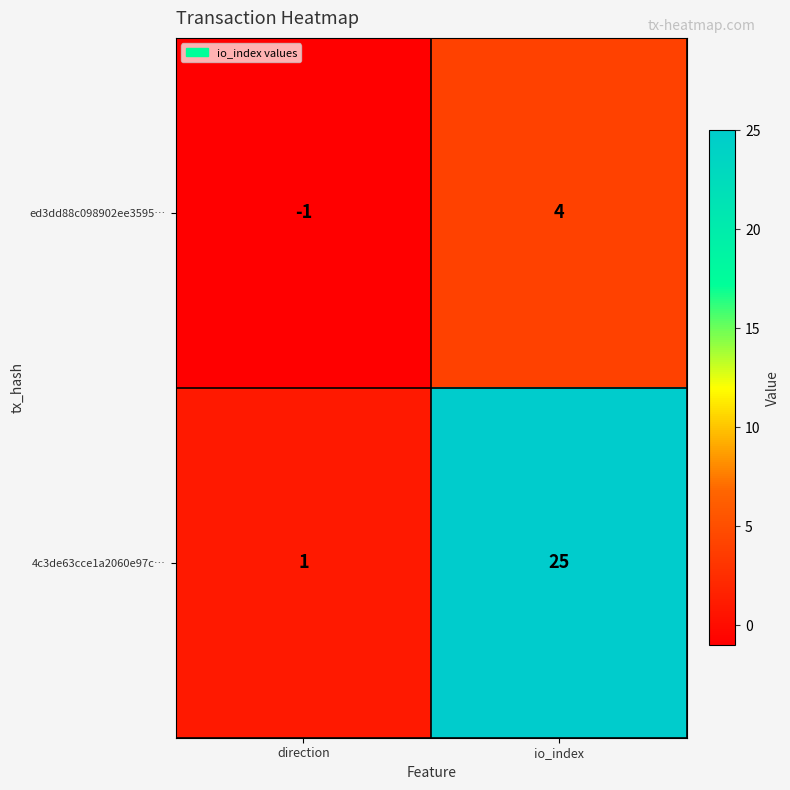

Count the number of categories in the chart.

2